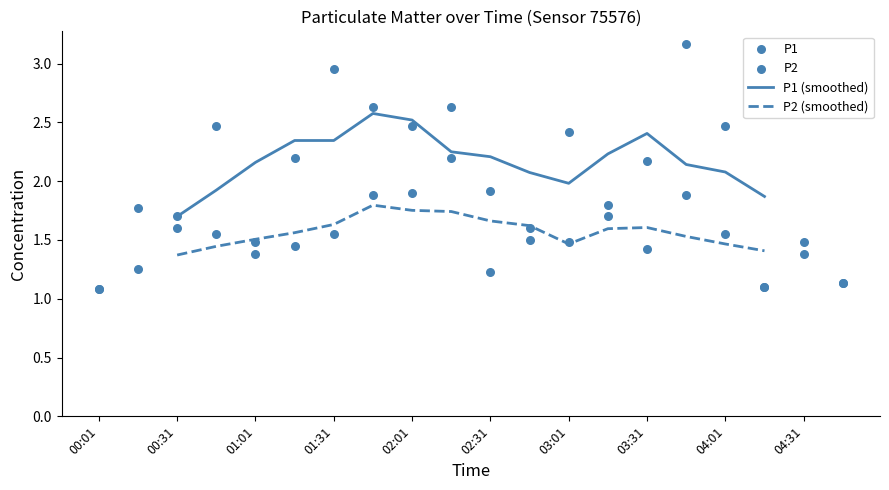

What is the total value across all series at 00:31?

3.3